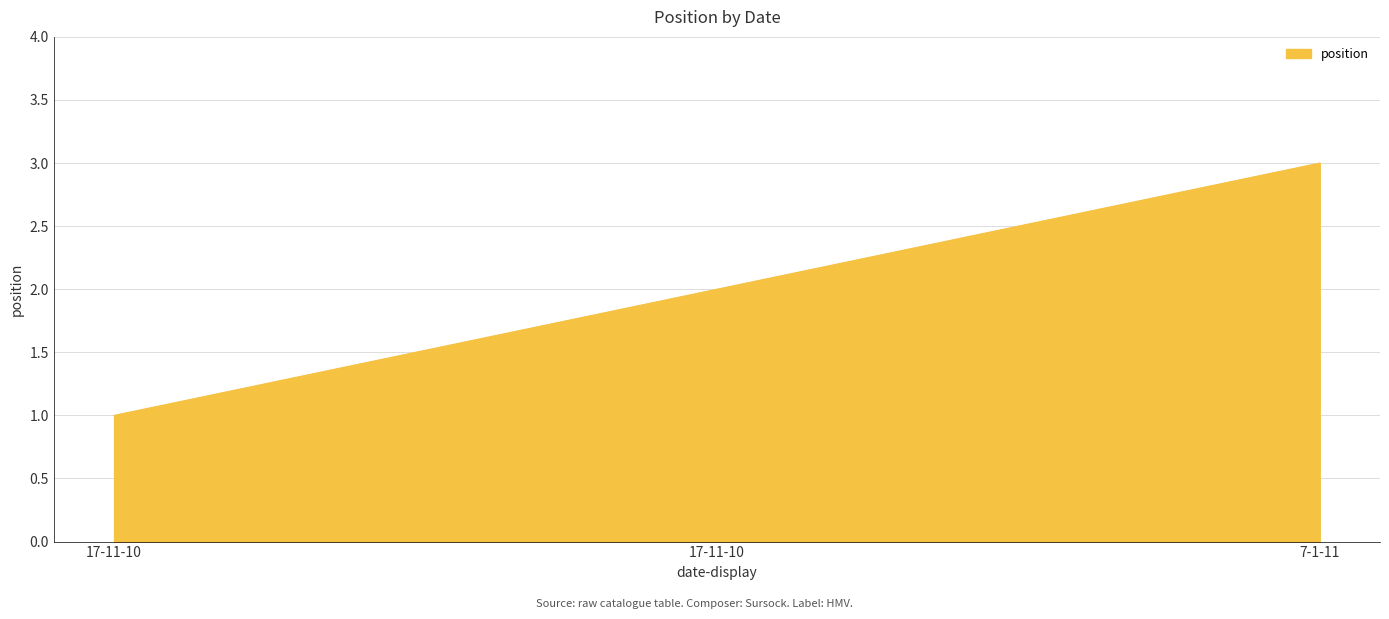

List the labels in order of value, smallest first.

17-11-10, 17-11-10, 7-1-11